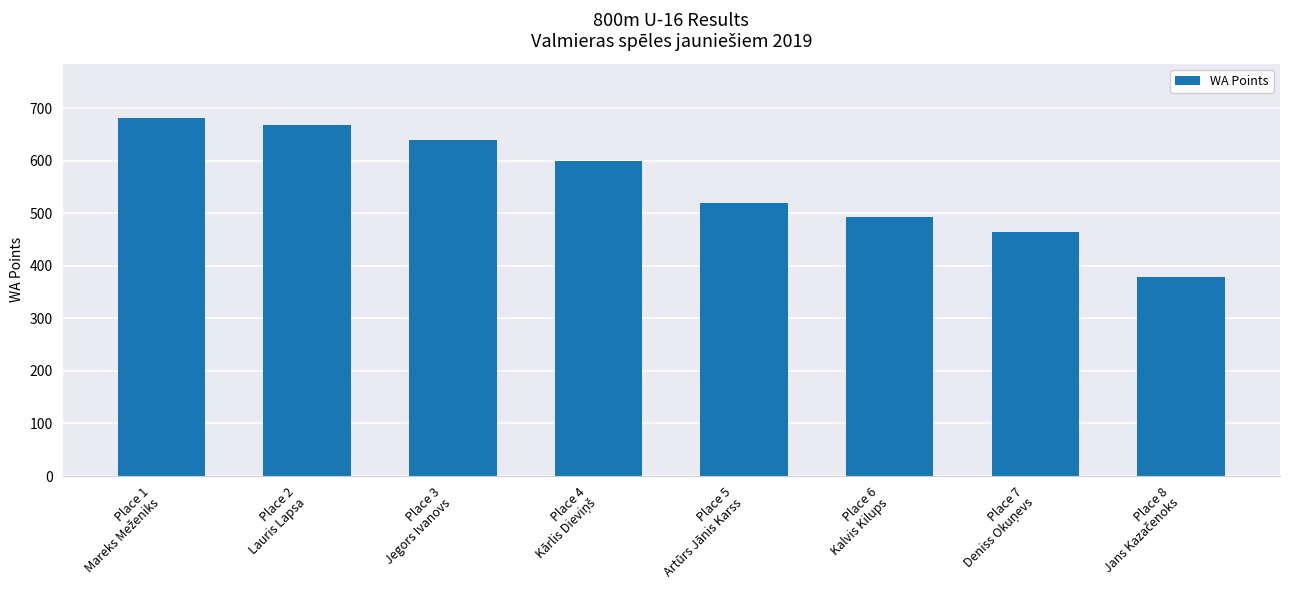

What is the greatest value displayed?

682